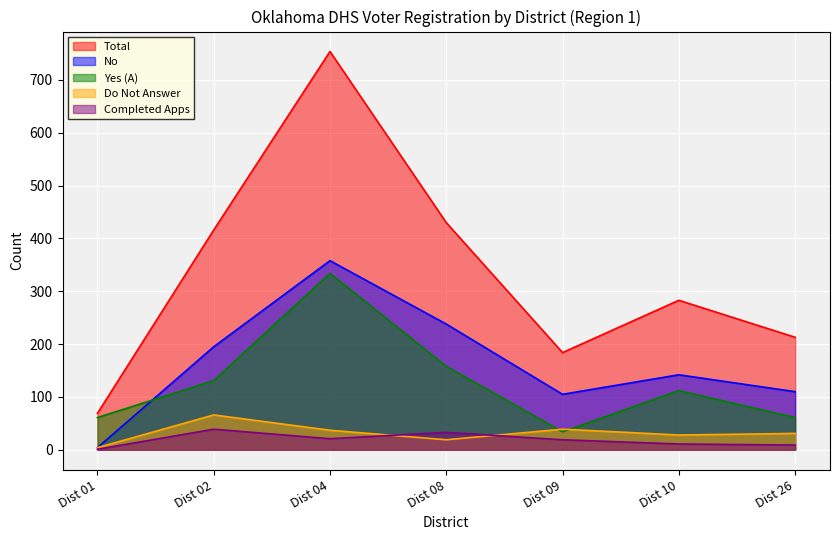

What is the difference between the second highest and second lowest values in the No series?

133